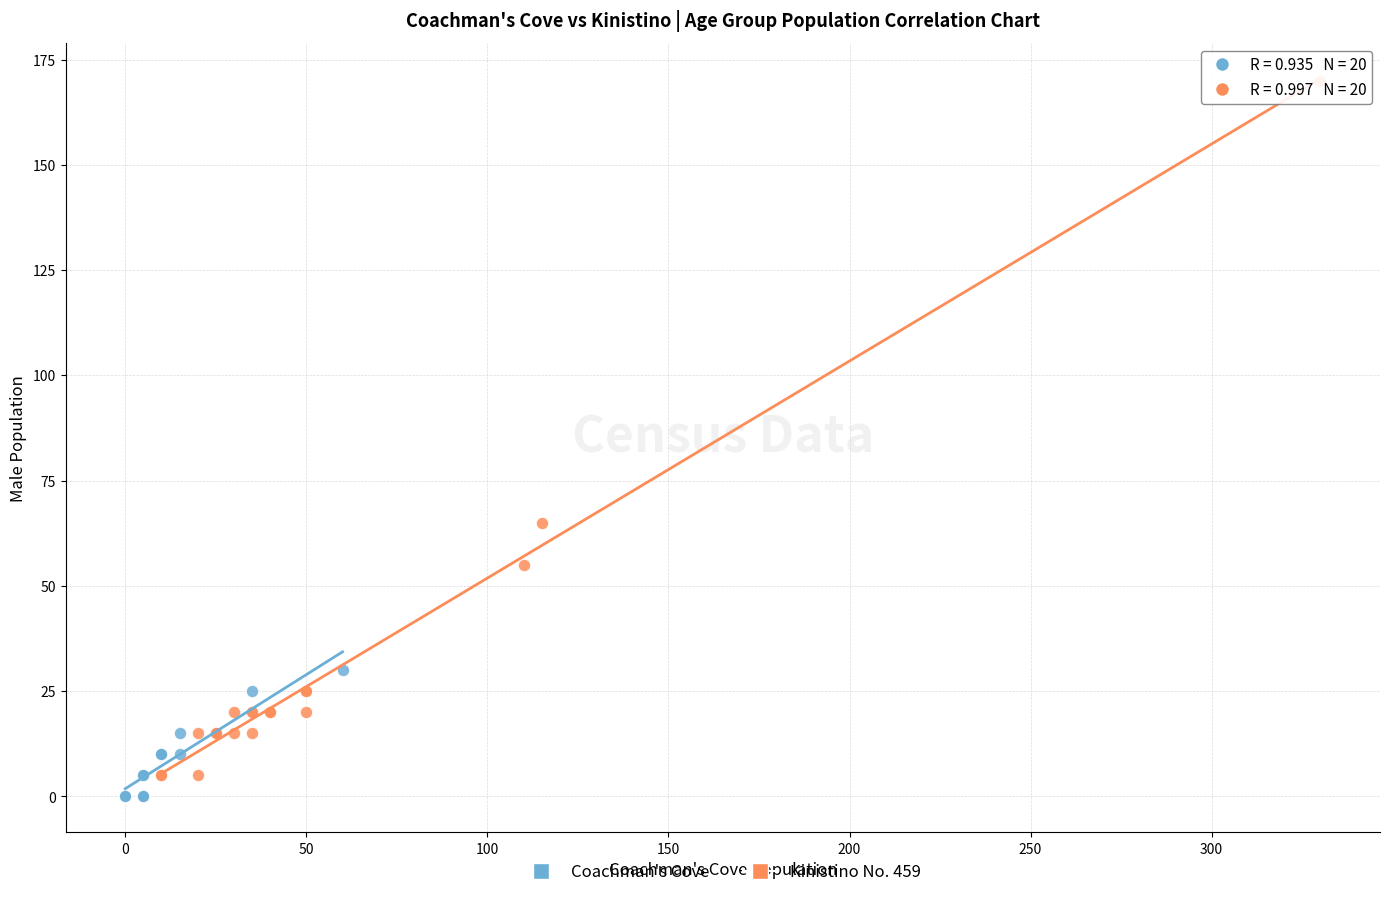

What are all the series names shown in the legend?

Coachman's Cove, Kinistino No. 459